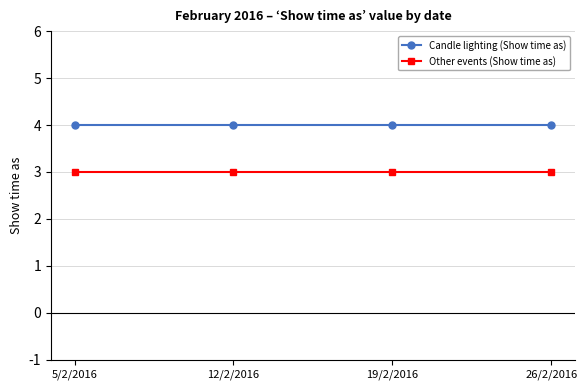

What is the lowest value of the Other events (Show time as) series?

3